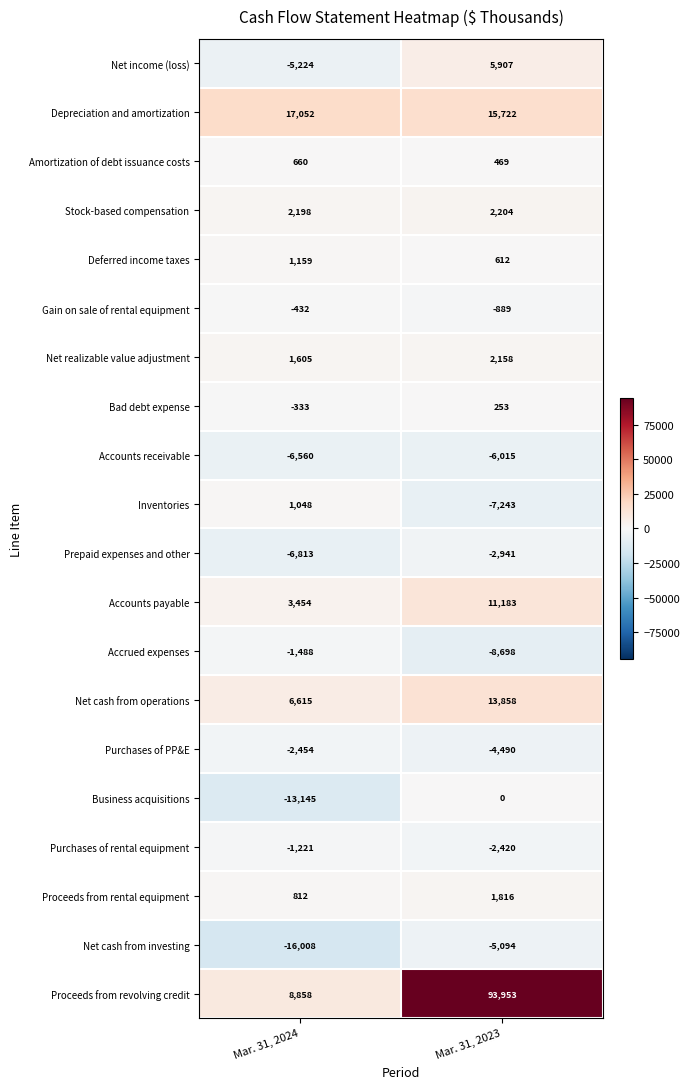

The value of Purchases of rental equipment at Mar. 31, 2023 is -3658. True or false?

False